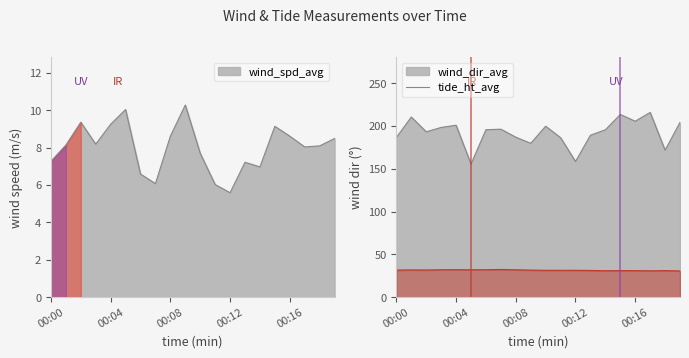

At which category is the sum across all series the highest?

00:17